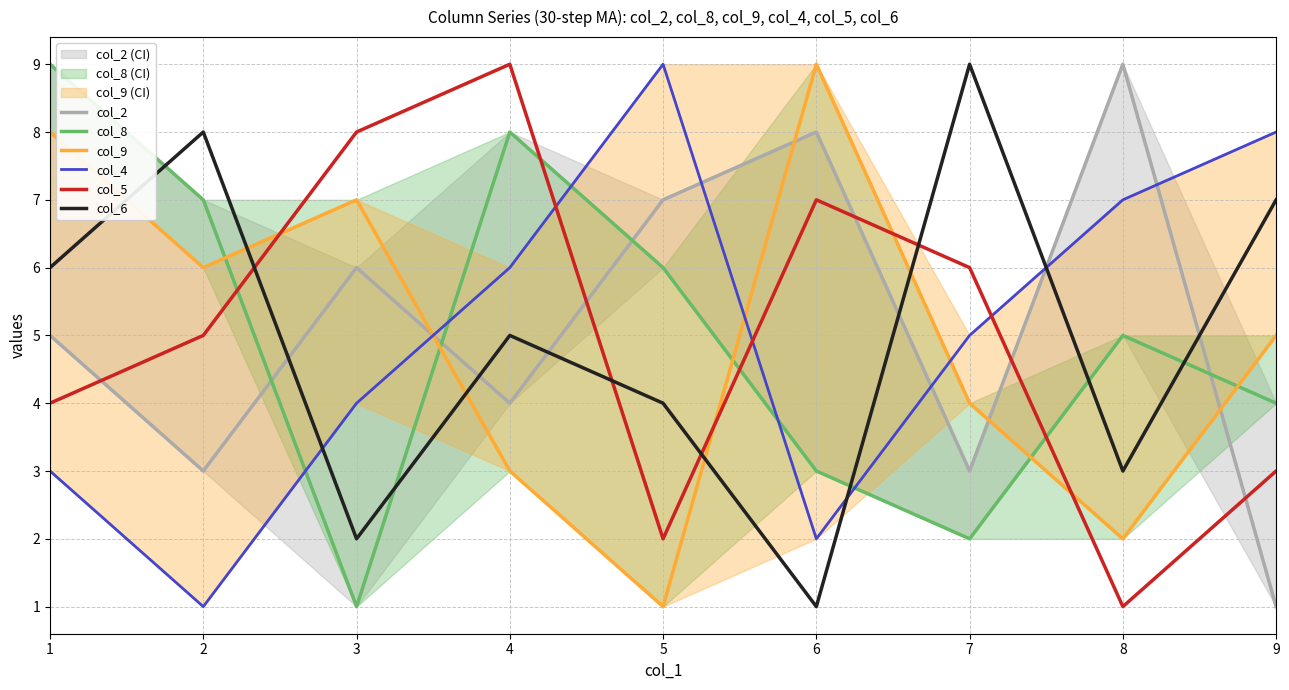

How many data points in col_8 are above 5?

4